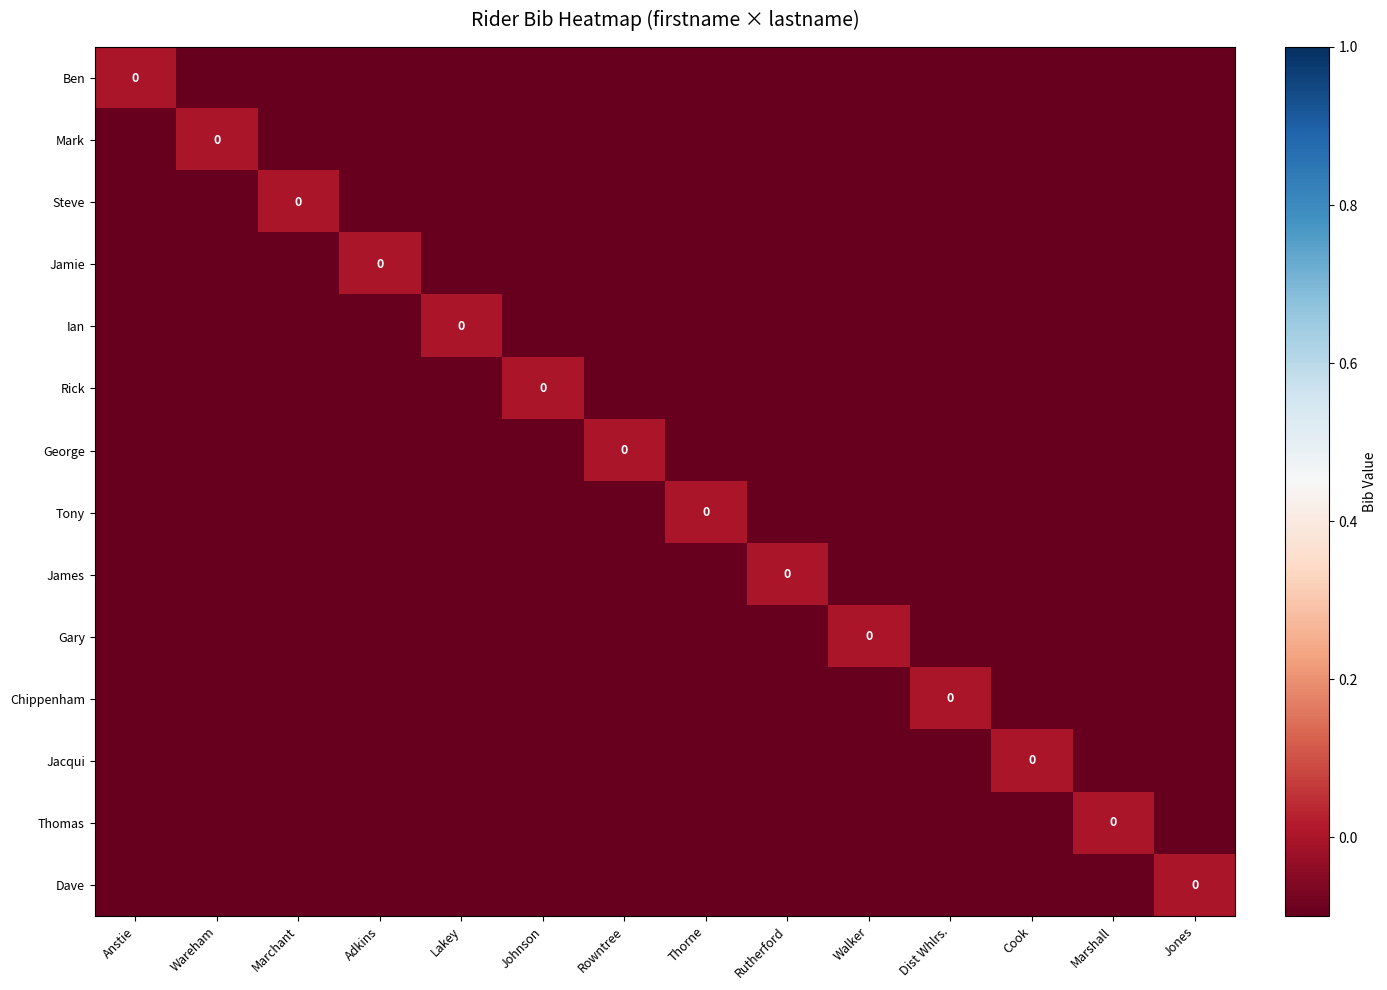

Is the value of Ben at Lakey greater than the value of Mark at Adkins?

No